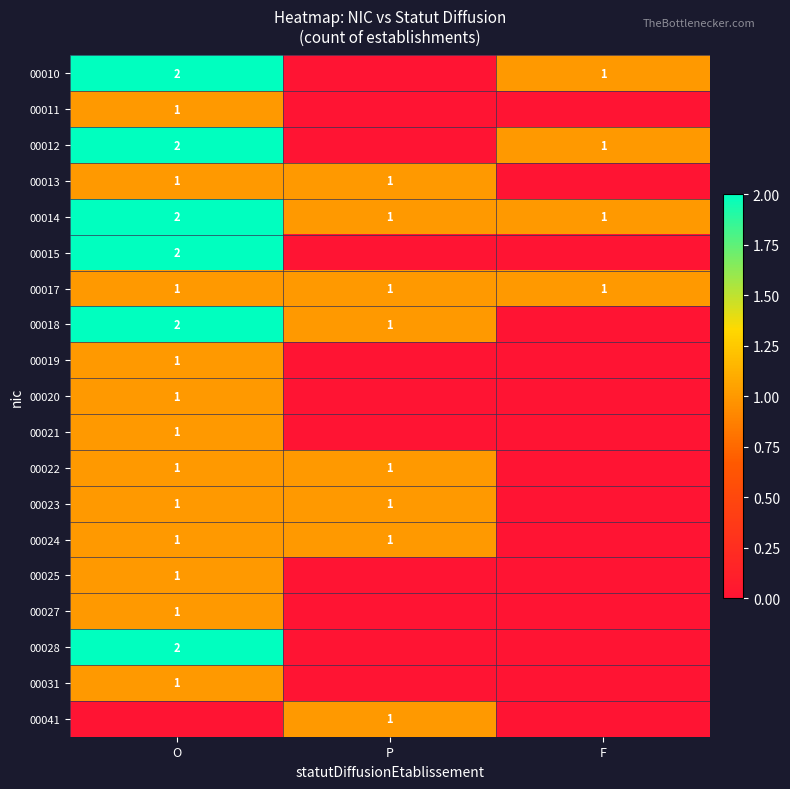

The value of 00014 at P is 1. True or false?

True